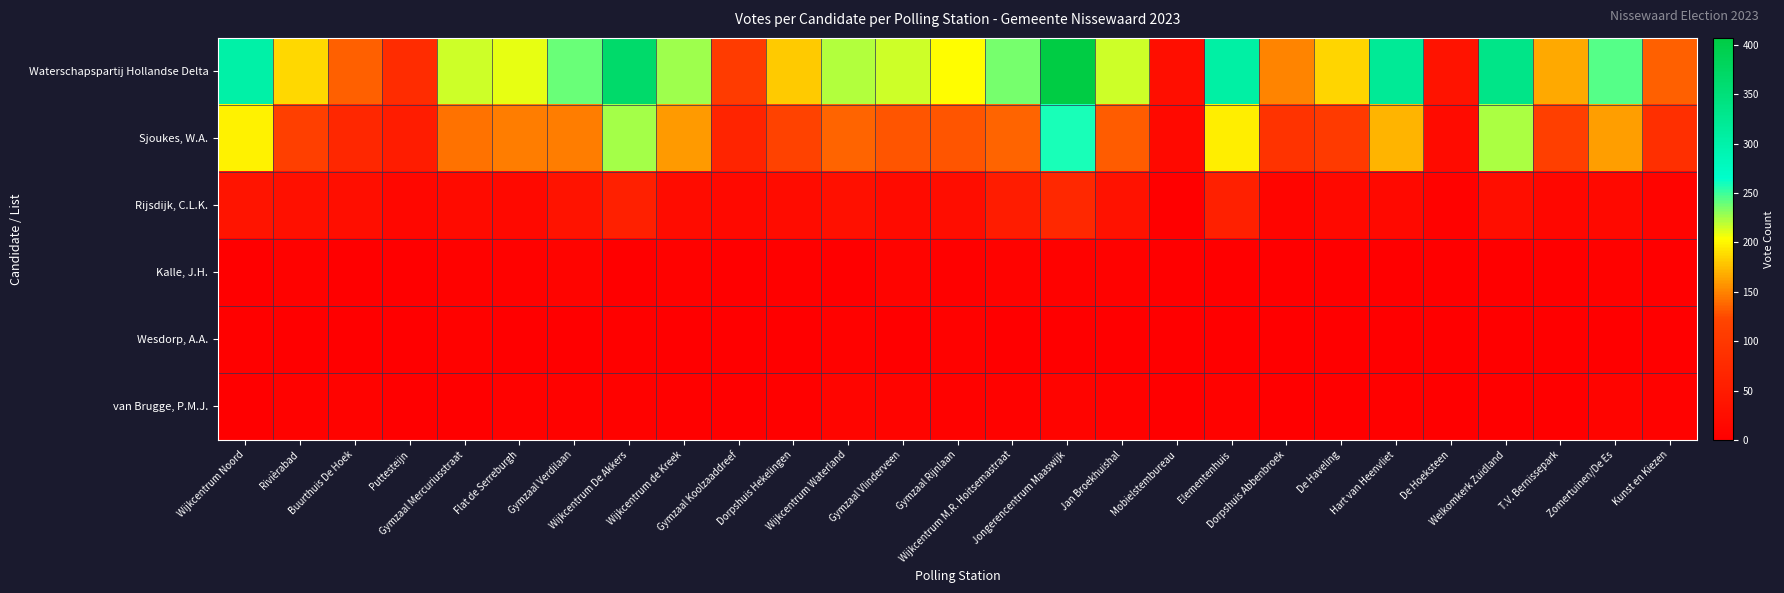

Which series has the largest total across all categories?

Waterschapspartij Hollandse Delta